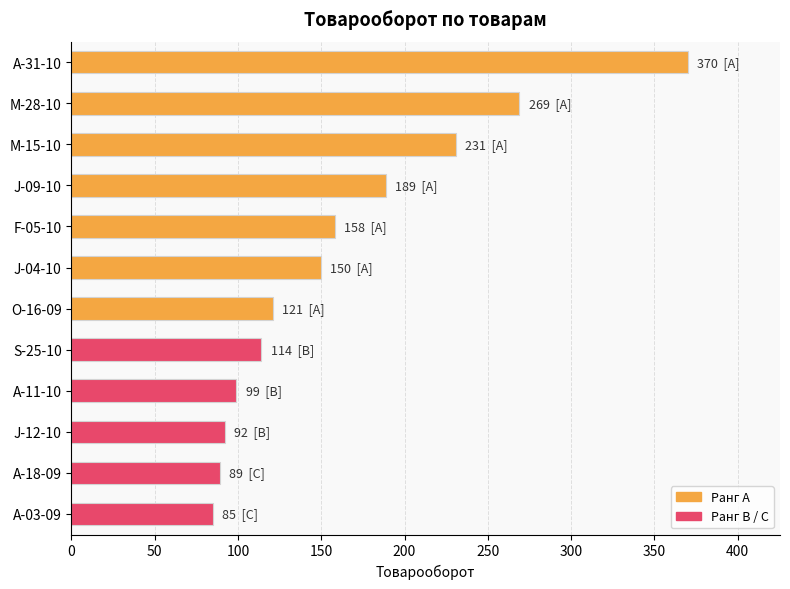

The value at S-25-10 is 114. True or false?

True